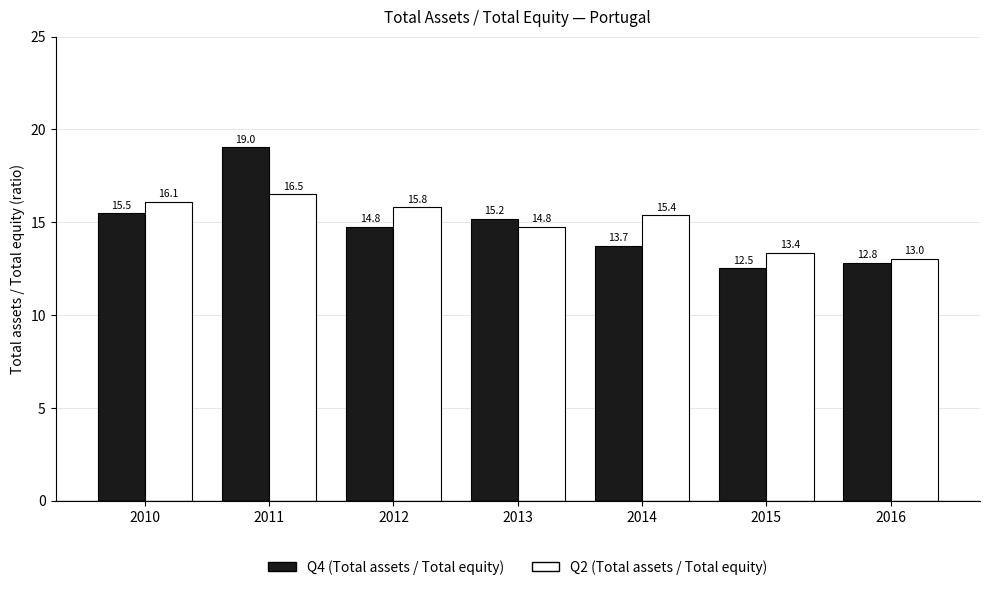

At which label does Q4 (Total assets / Total equity) reach its minimum?

2015